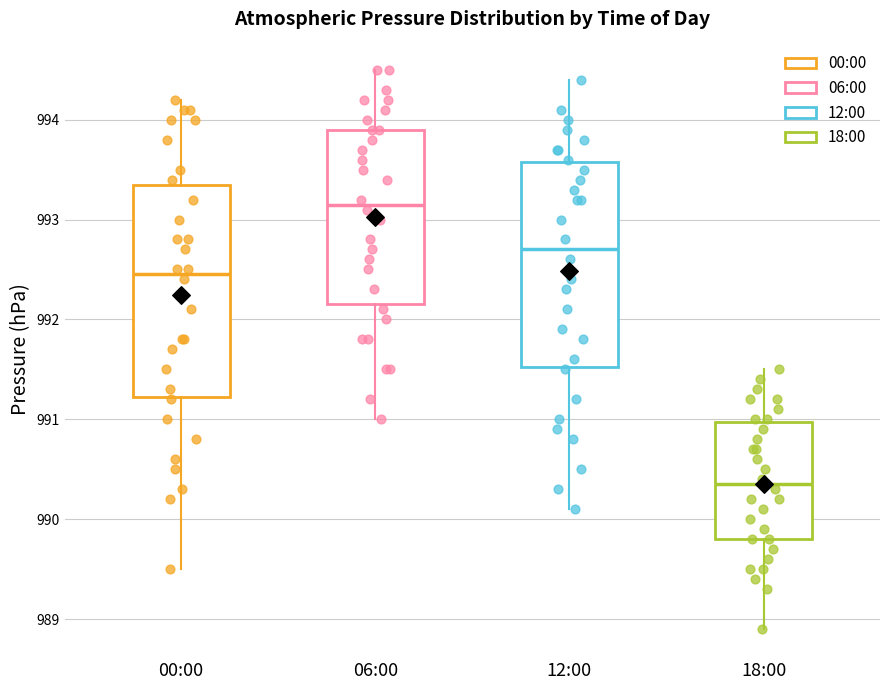

Where does the lower whisker of the box for 18:00 end on the y-axis? The values are not printed on the chart, so give them approximately, as read against the axis.

988.9